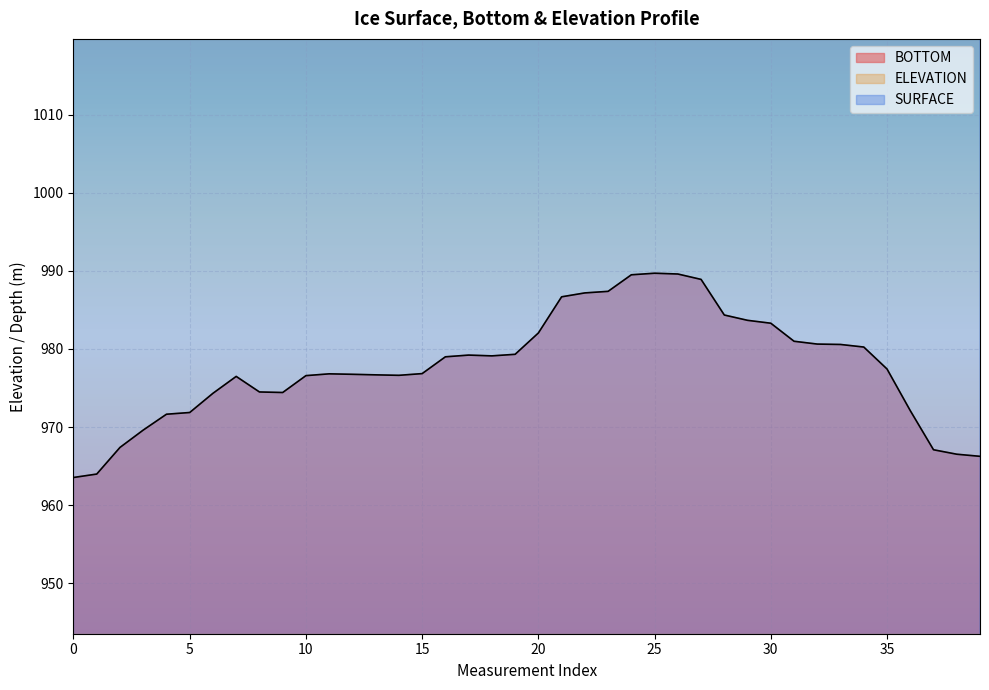

The SURFACE series shows 150.5 at 24. True or false?

False